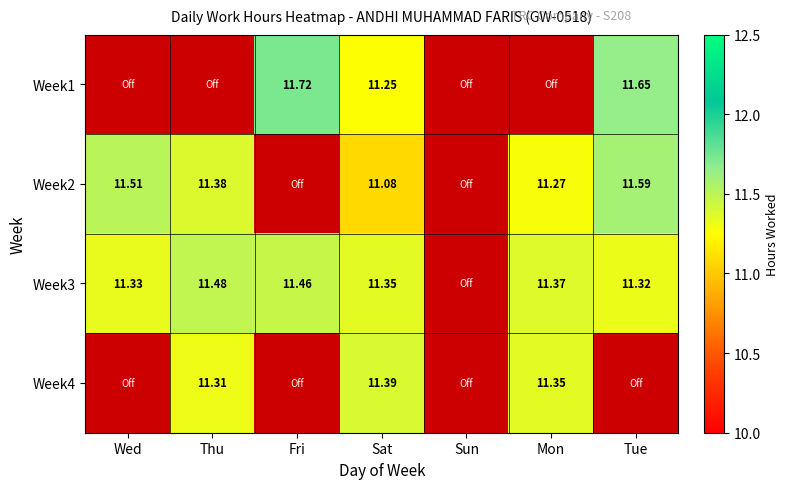

True or false: Week3 has a value of 17.3 at Wed.

False